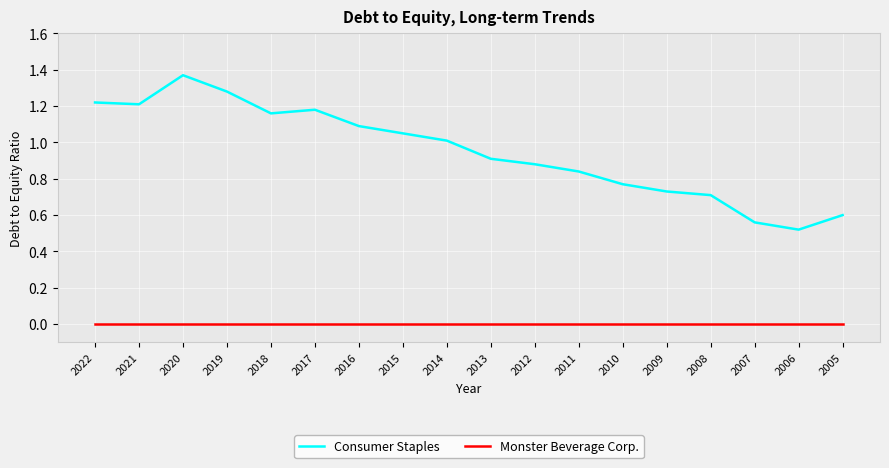

Where is Consumer Staples nearest to the value 0?

2006